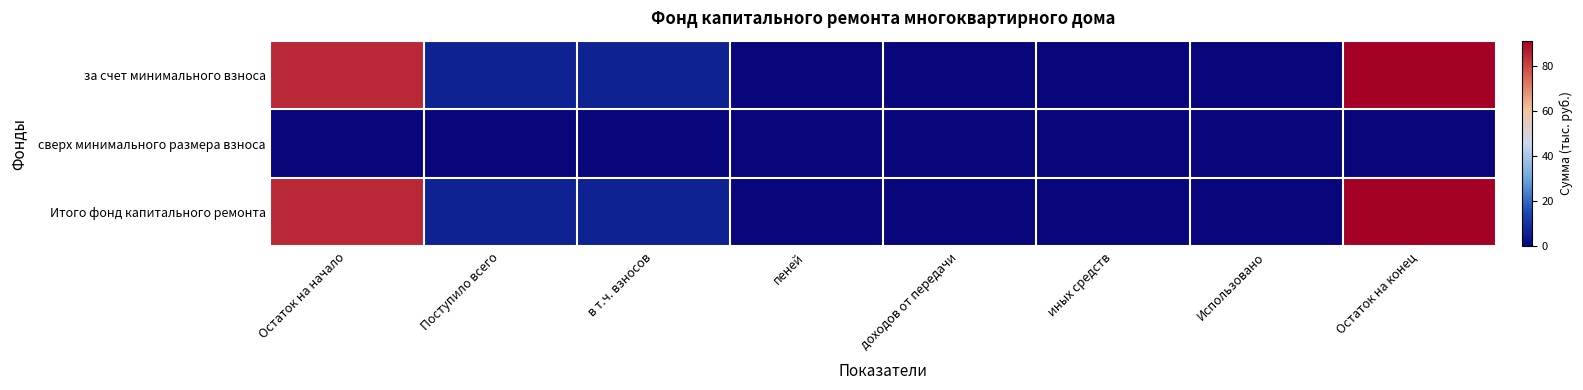

Reading left to right, list all the values displayed in this chart.

за счет минимального взноса: Остаток на начало=84.4	Поступило всего=6.6	в т.ч. взносов=6.6	пеней=0.0	доходов от передачи=0.0	иных средств=0.0	Использовано=0.0	Остаток на конец=91.0
сверх минимального размера взноса: Остаток на начало=0.0	Поступило всего=0.0	в т.ч. взносов=0.0	пеней=0.0	доходов от передачи=0.0	иных средств=0.0	Использовано=0.0	Остаток на конец=0.0
Итого фонд капитального ремонта: Остаток на начало=84.4	Поступило всего=6.6	в т.ч. взносов=6.6	пеней=0.0	доходов от передачи=0.0	иных средств=0.0	Использовано=0.0	Остаток на конец=91.0